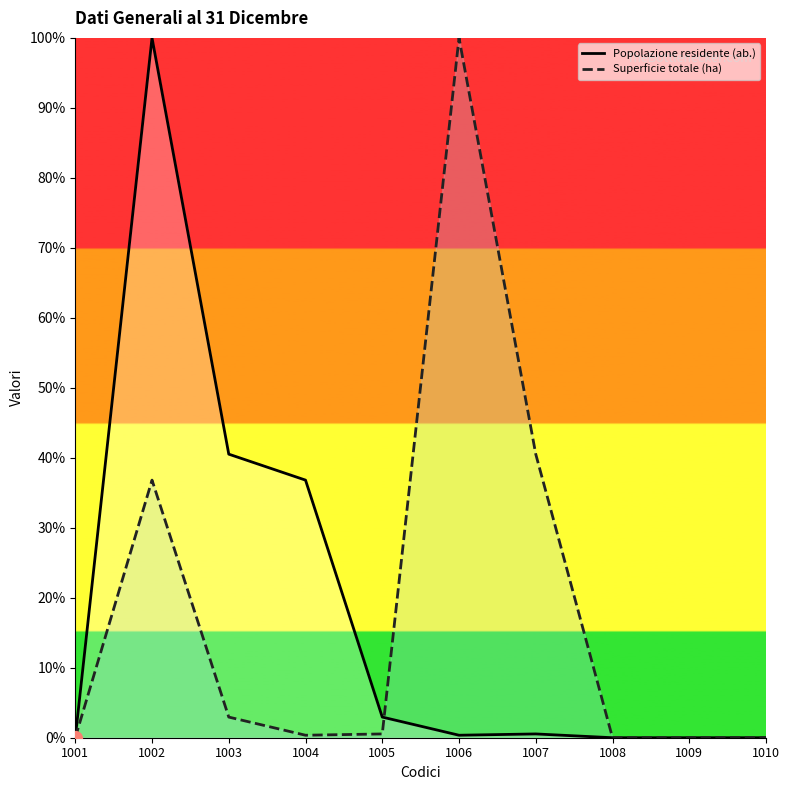

What is the sum of the Popolazione residente (ab.) values at 1009 and 1005?

2.9